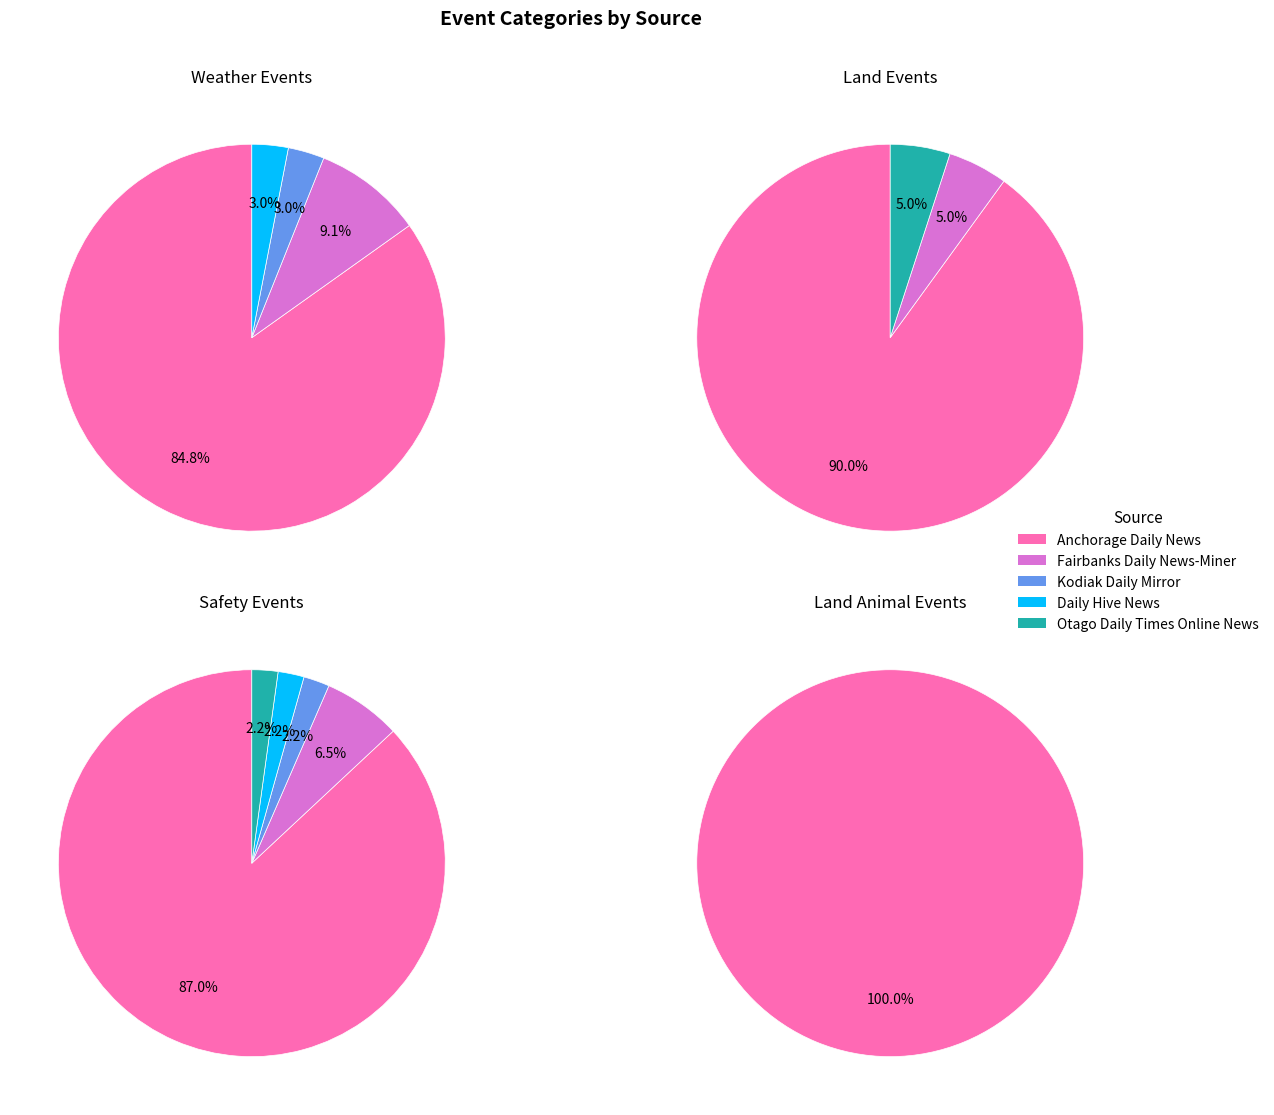

Which slice is the largest?

Anchorage Daily News